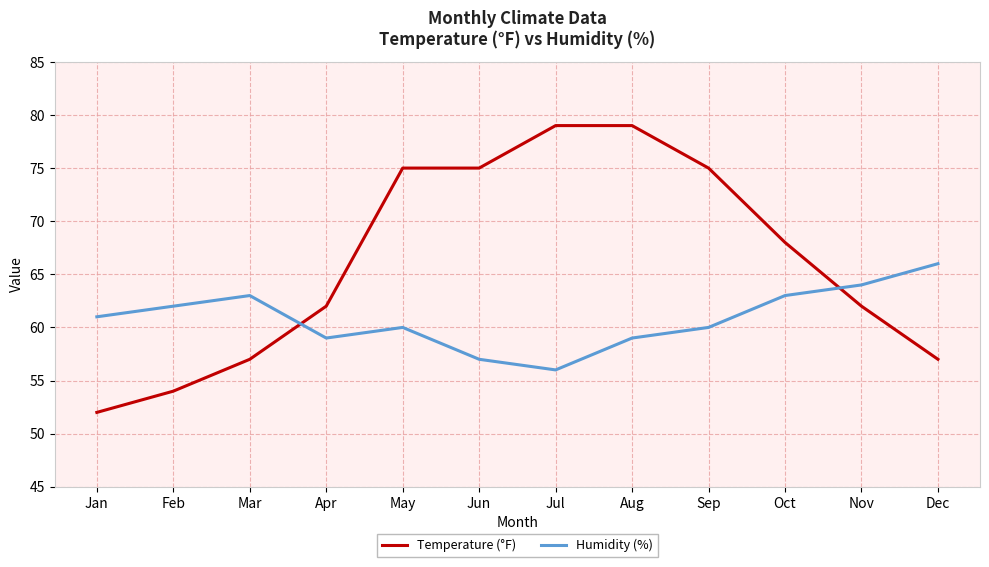

Reading right to left, transcribe all the data shown in this chart.

Temperature (°F): 57	62	68	75	79	79	75	75	62	57	54	52
Humidity (%): 66	64	63	60	59	56	57	60	59	63	62	61